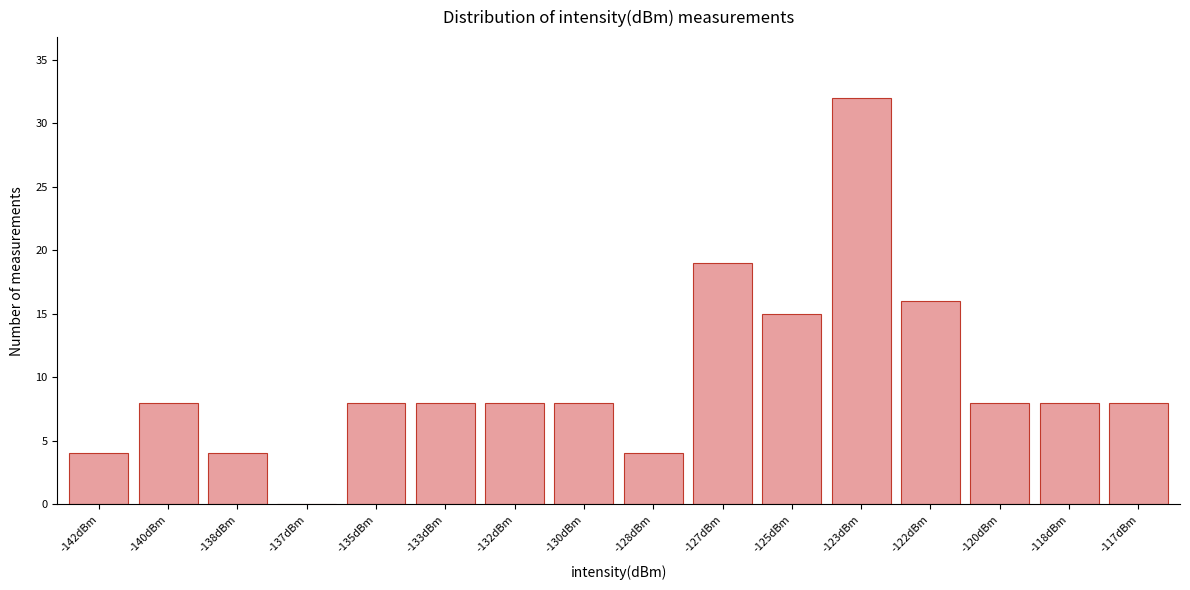

Between -125dBm and -133dBm, which is larger?

-125dBm